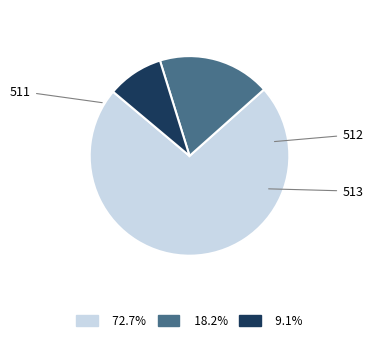

Is there a majority slice in this chart?

Yes